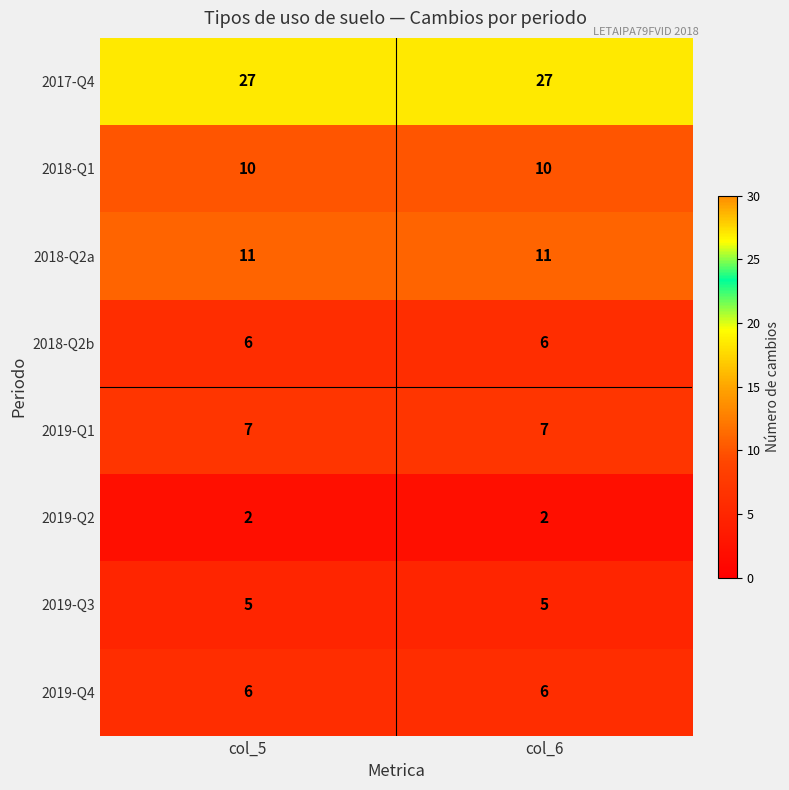

Reading left to right, what are all the values shown in this chart?

2017-Q4: 27	27
2018-Q1: 10	10
2018-Q2a: 11	11
2018-Q2b: 6	6
2019-Q1: 7	7
2019-Q2: 2	2
2019-Q3: 5	5
2019-Q4: 6	6